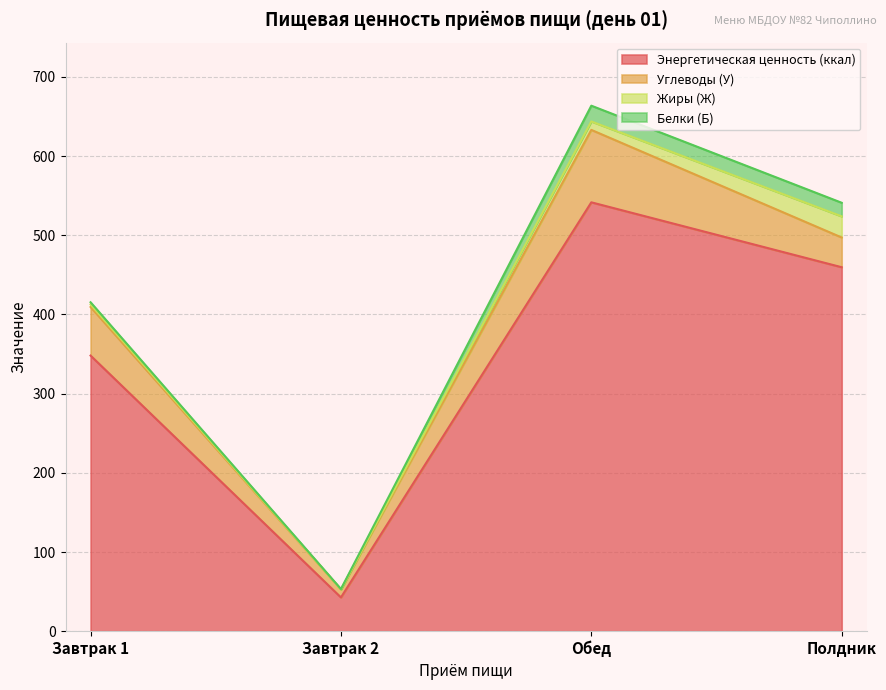

Where does the Энергетическая ценность (ккал) series first go above 459?

Обед